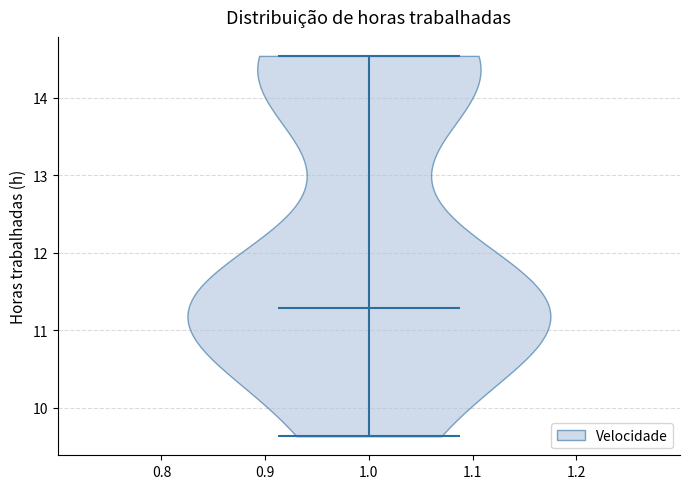

Where does the median line of the violin at x = 1.0 sit on the y-axis? The values are not printed on the chart, so give them approximately, as read against the axis.

11.3